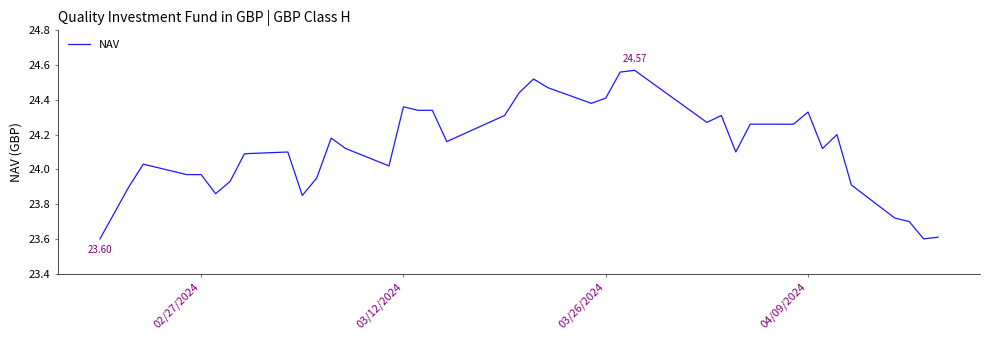

What is the sum of all values?

964.6